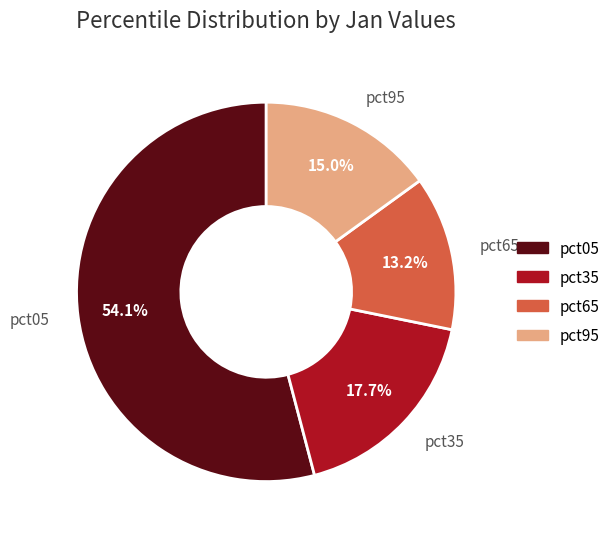

What is the largest slice in the pie chart?

pct05